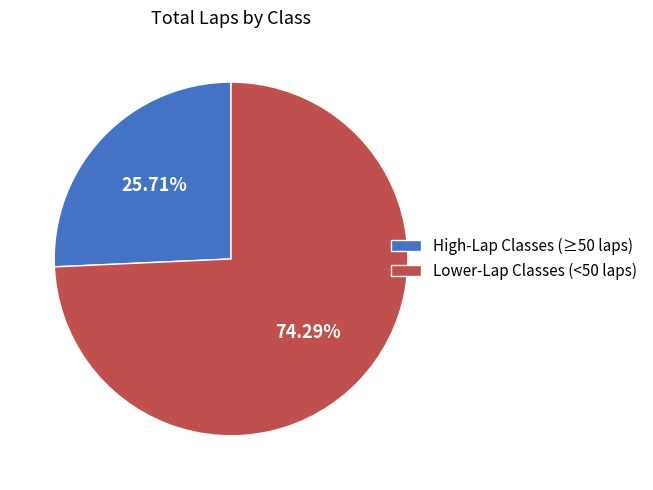

Which has a higher value, High-Lap Classes (≥50 laps) or Lower-Lap Classes (<50 laps)?

Lower-Lap Classes (<50 laps)